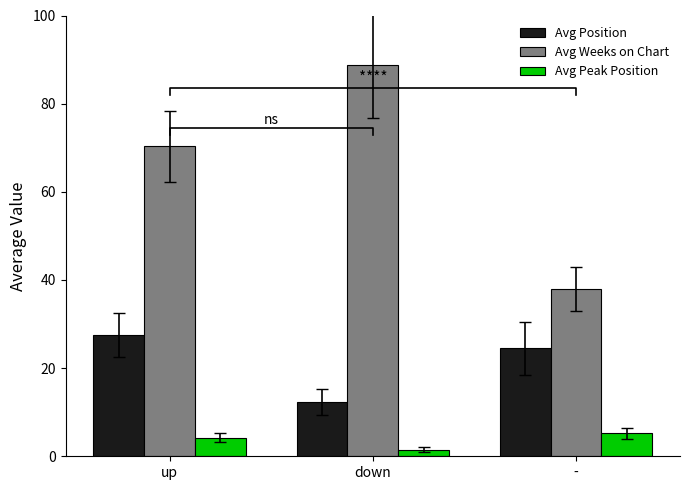

What are all the series names shown in the legend?

Avg Position, Avg Weeks on Chart, Avg Peak Position